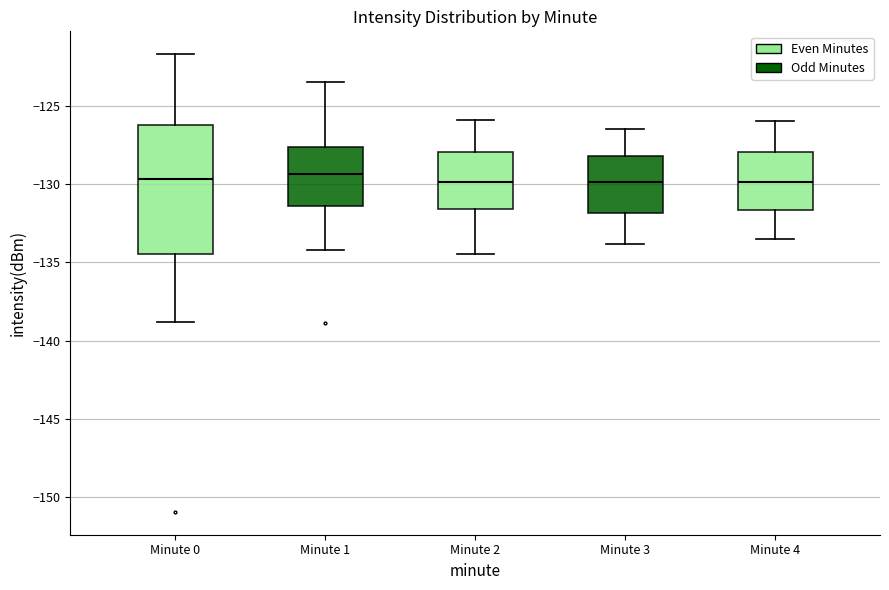

Reading left to right, read every box against the y-axis: the position of its median line, the range the box covers, and the ends of its whiskers. The values are not printed on the chart, so give them approximately, as read against the axis.

Minute 0: median -129.5, box -134.5 to -126.0, whiskers -139.0 to -121.5
Minute 1: median -129.5, box -131.5 to -127.5, whiskers -134.0 to -123.5
Minute 2: median -130.0, box -131.5 to -128.0, whiskers -134.5 to -126.0
Minute 3: median -130.0, box -132.0 to -128.0, whiskers -134.0 to -126.5
Minute 4: median -130.0, box -131.5 to -128.0, whiskers -133.5 to -126.0